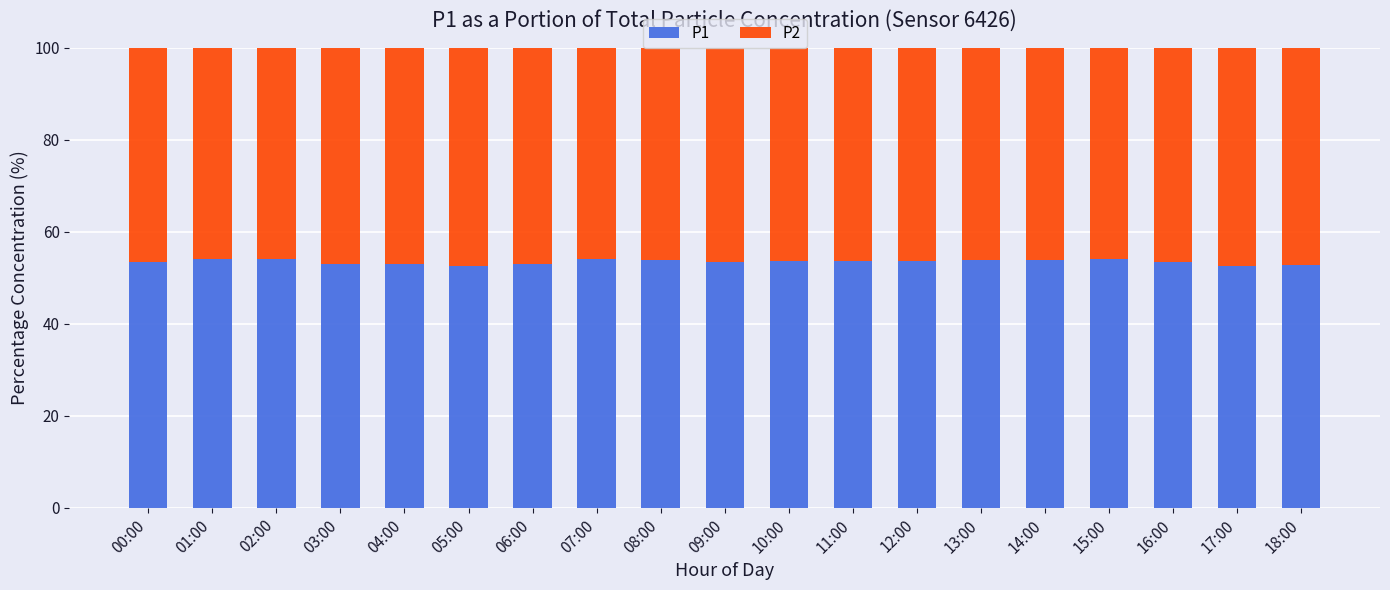

What is the average value of the P1 series?

53.5